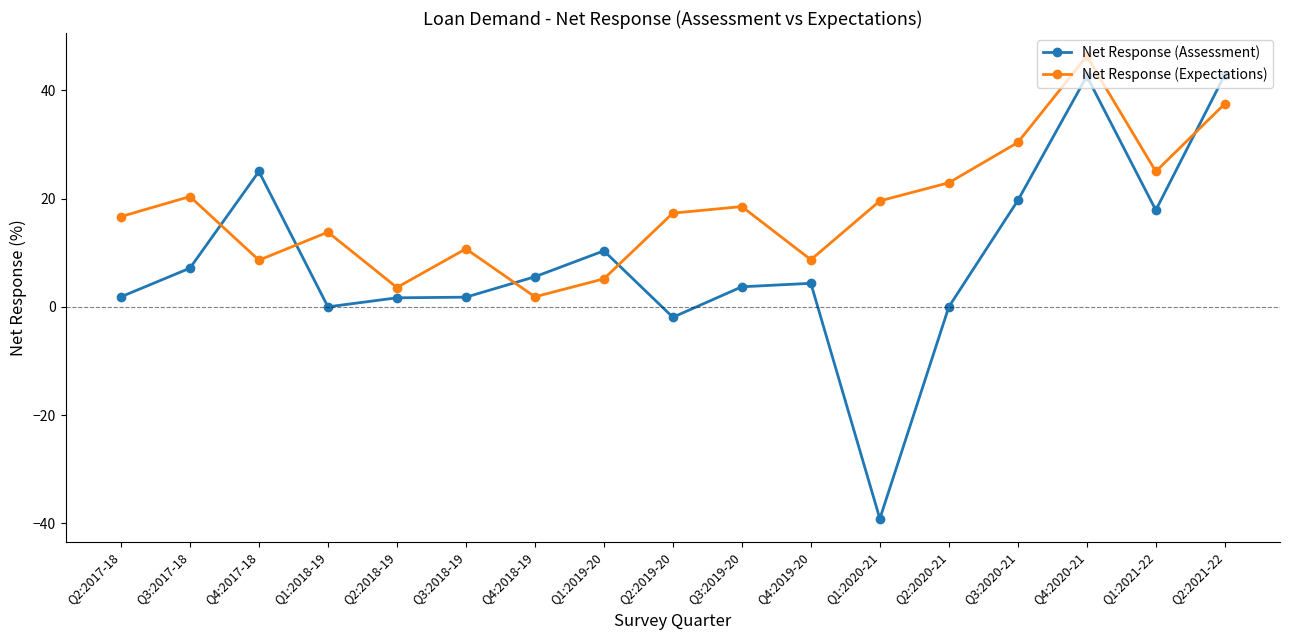

Between which two adjacent categories do Net Response (Assessment) and Net Response (Expectations) first intersect?

Q3:2017-18 and Q4:2017-18